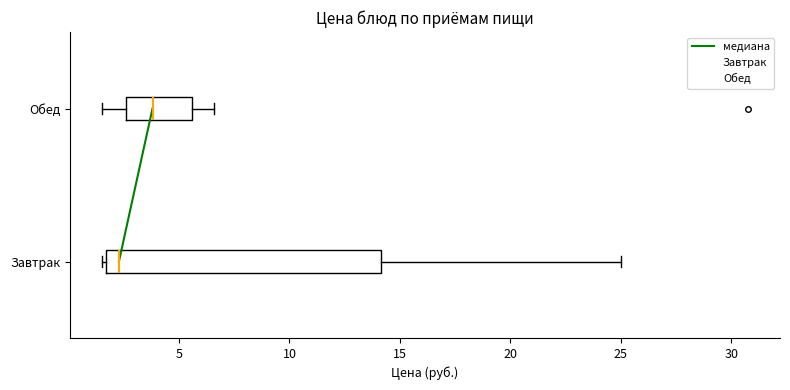

Comparing the boxes themselves (not the whiskers), which one is the widest?

Завтрак